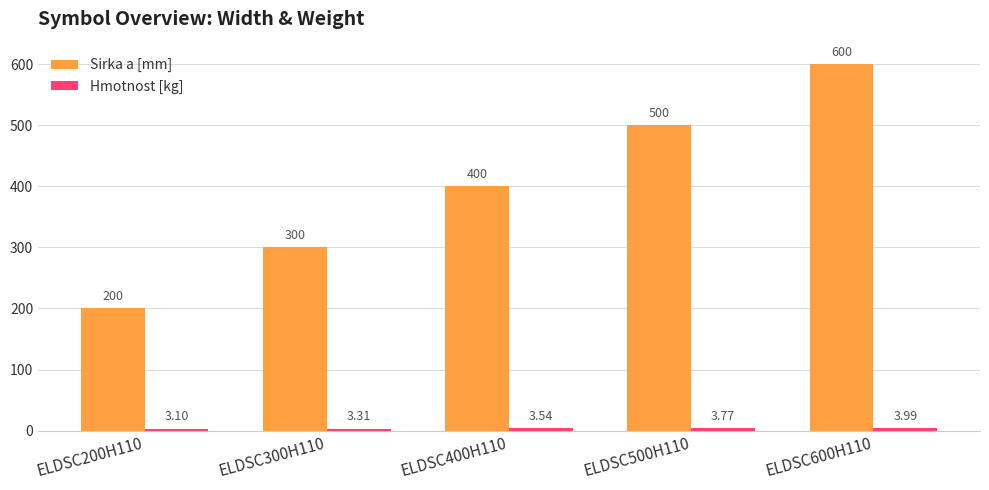

What is the sum of the Sirka a [mm] values at ELDSC200H110 and ELDSC500H110?

700.0